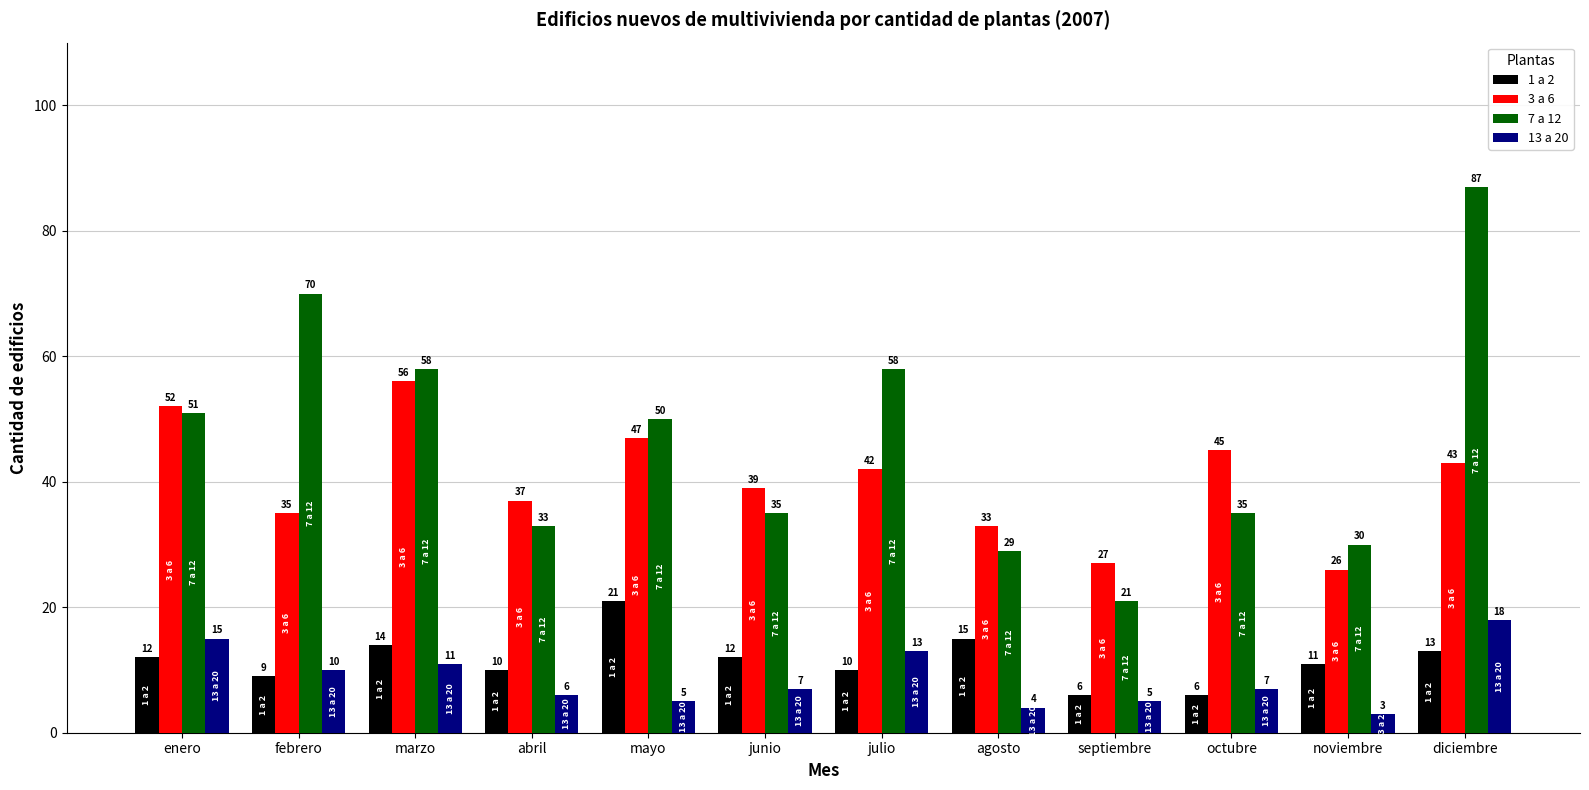

What is the label of the 9th bar from the left?

septiembre